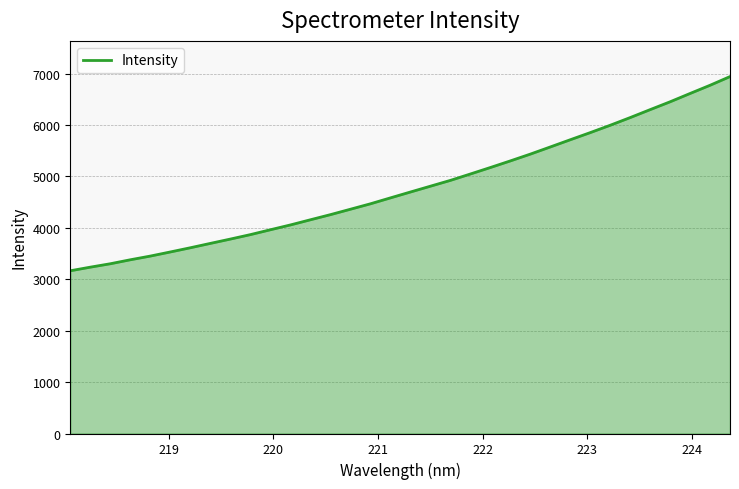

What is the difference between the maximum and minimum values?

3776.3